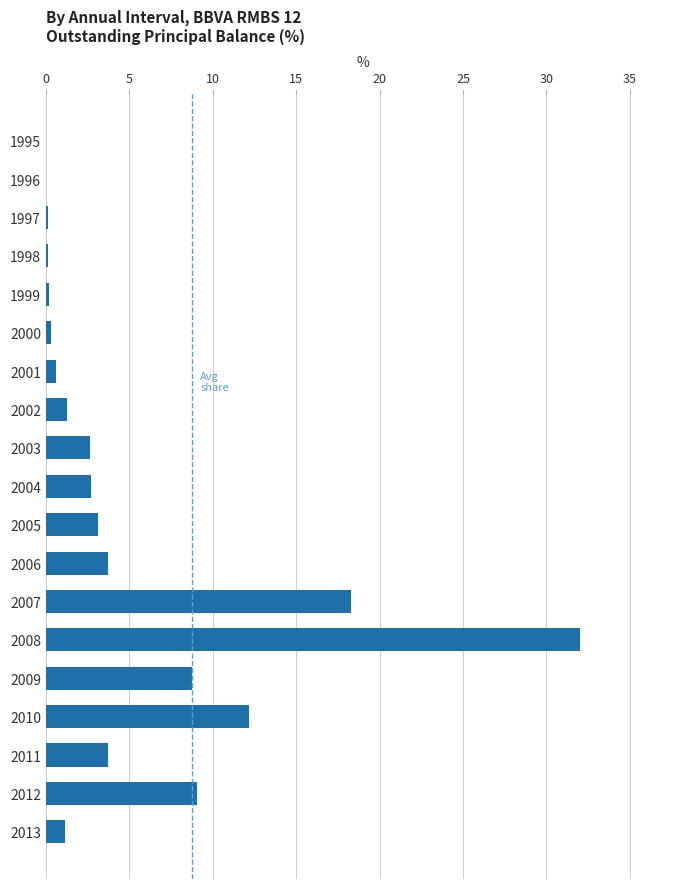

What is the sum of all values?

100.0